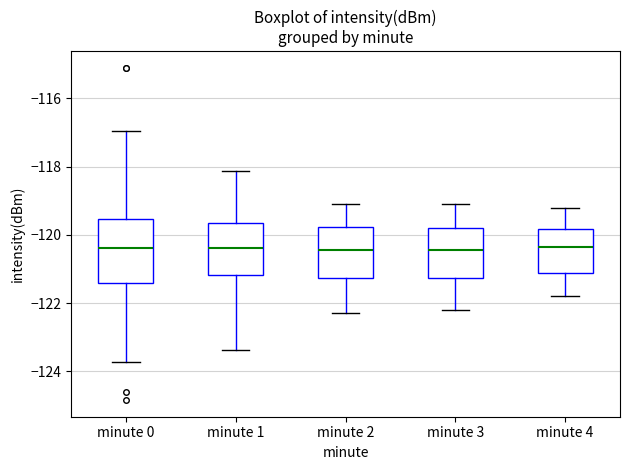

Which box is the tallest, from its lower edge to its upper edge?

minute 0